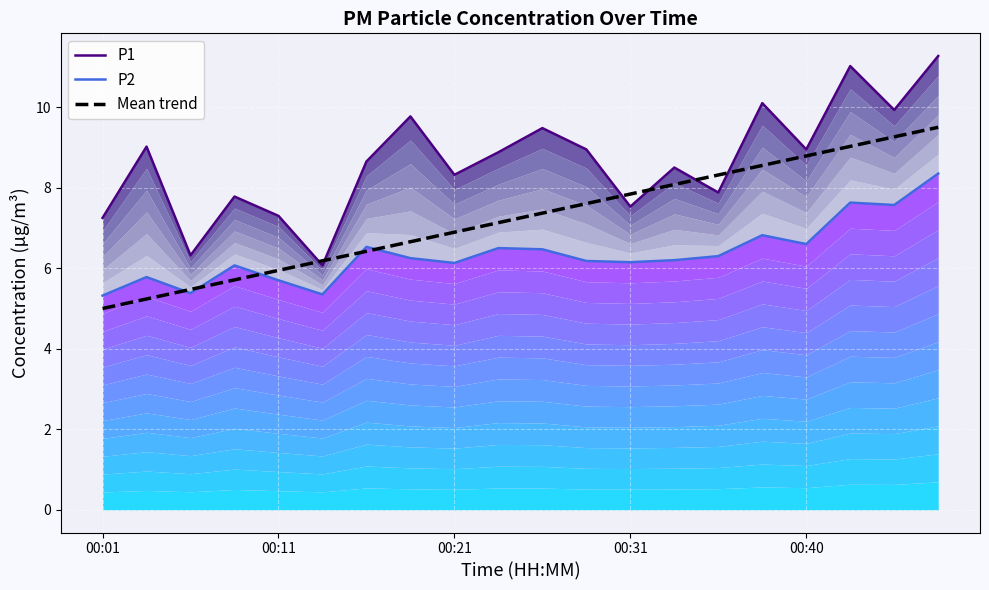

Which series ends up on top after the final intersection of P2 and Mean trend?

Mean trend